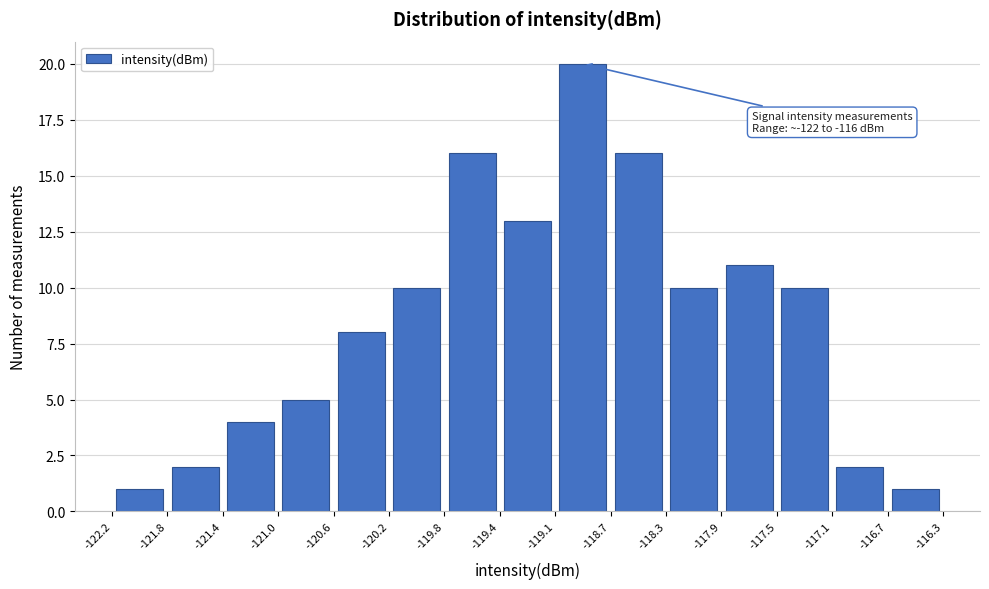

Over which range of the x-axis is the bar tallest?

-119.1 to -118.7